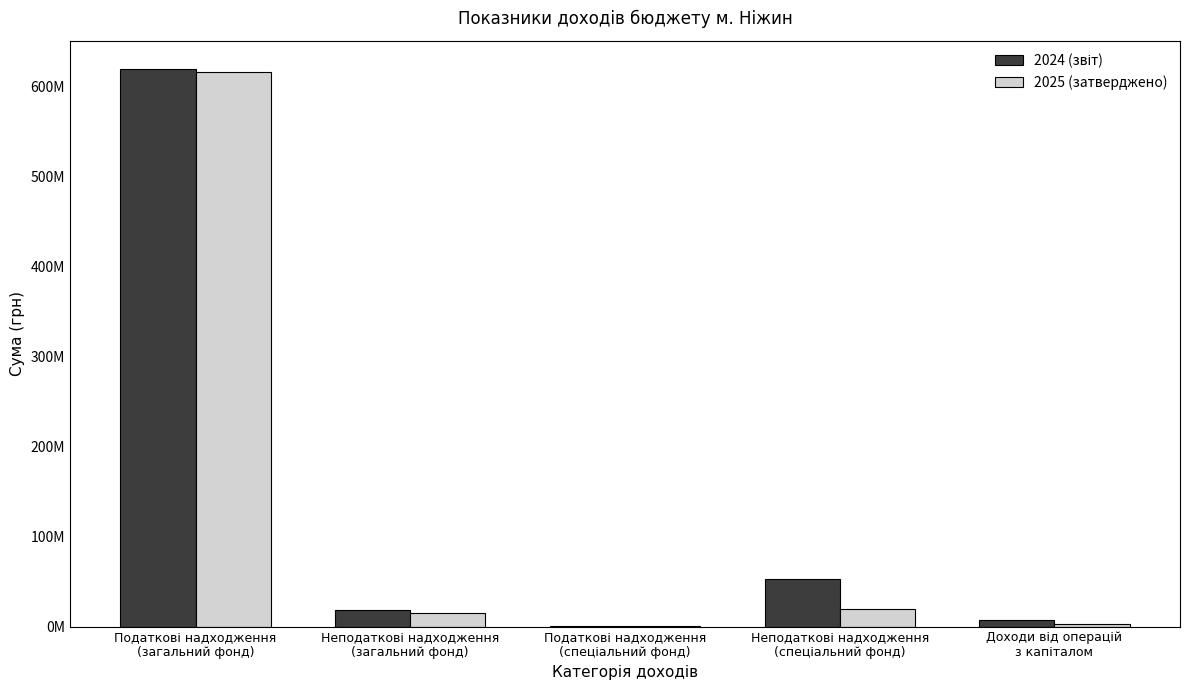

Where does the 2024 (звіт) series first go above 18861906?

Податкові надходження
(загальний фонд)